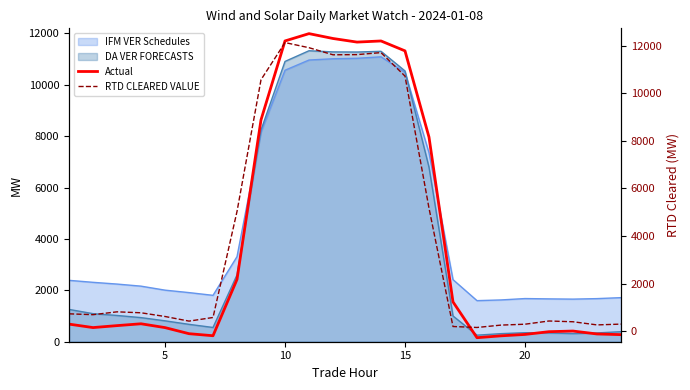

What is the highest value of the Actual series?

11989.2